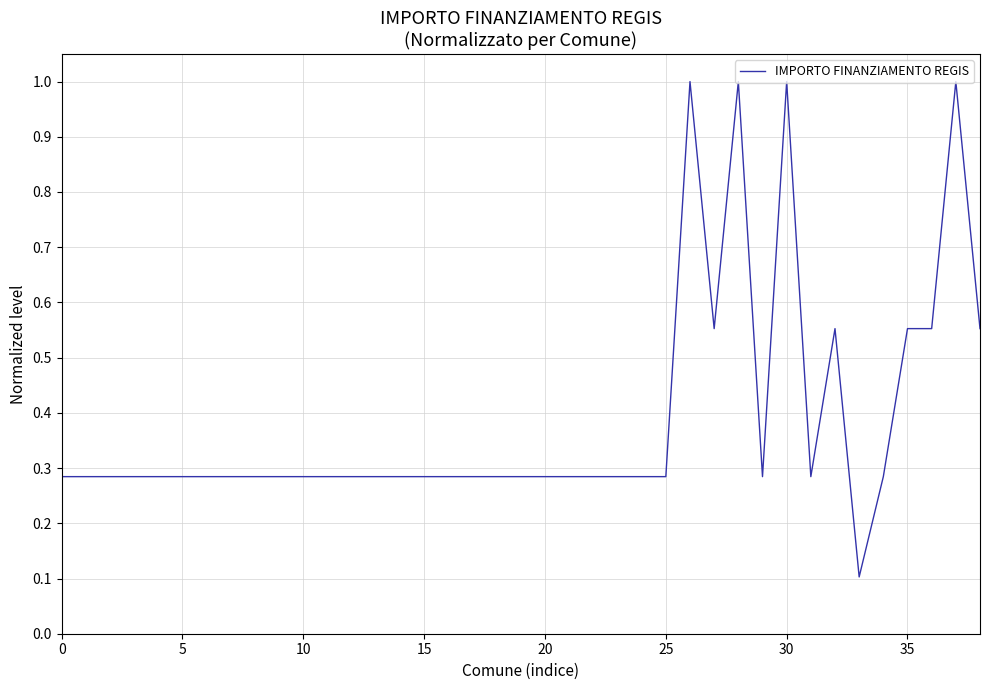

What is the difference between the maximum and minimum values?

0.9